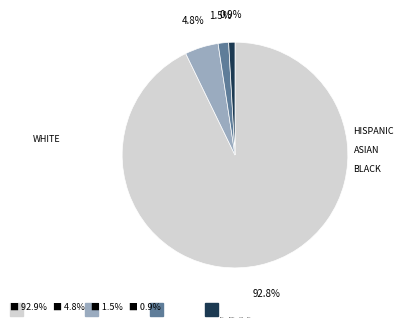

How many slices are in this pie chart?

4